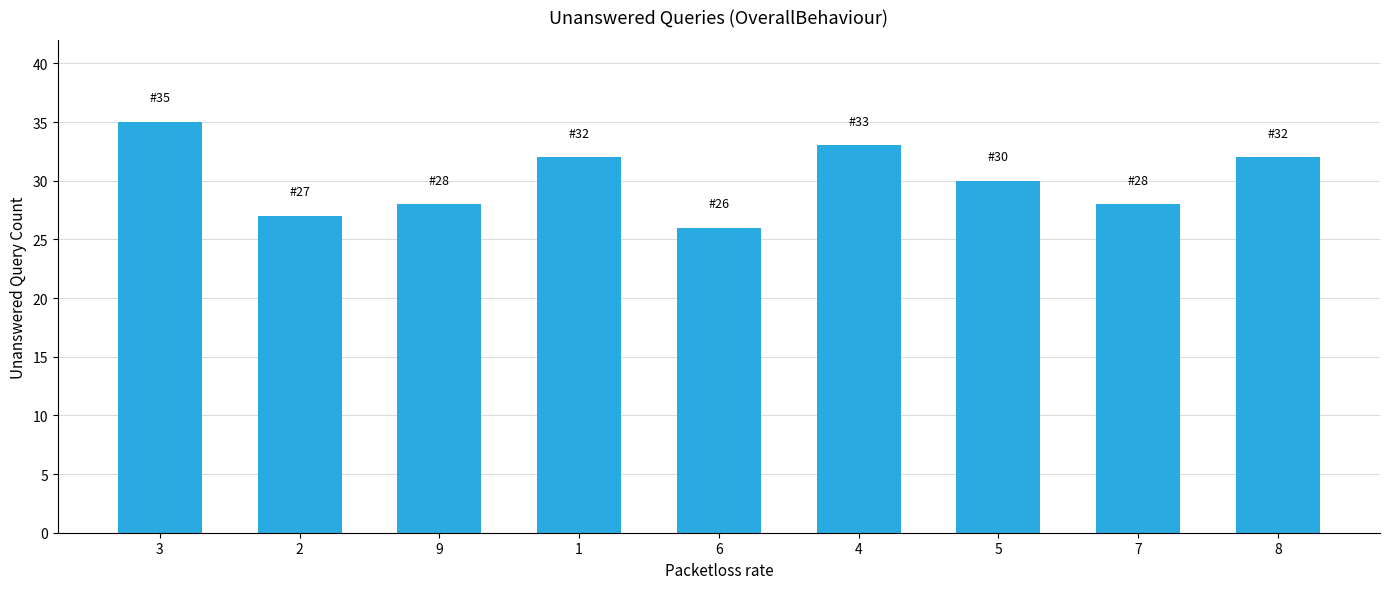

At which category does the chart reach its minimum across all series?

6